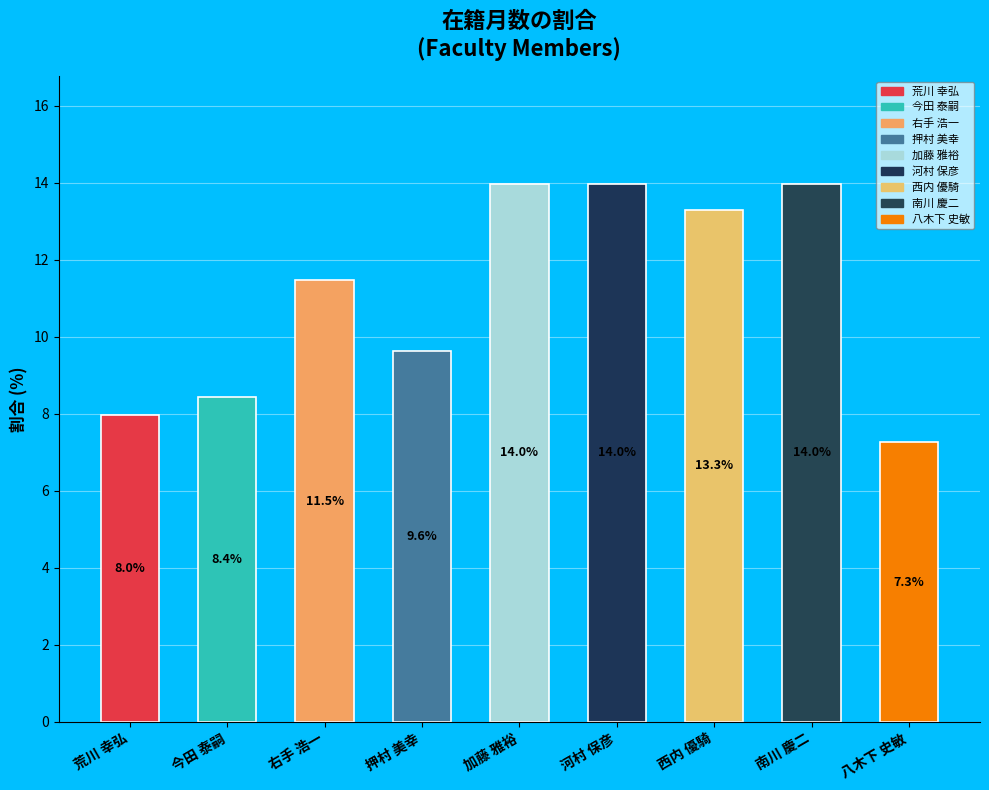

Where does the data first go above 11?

右手 浩一